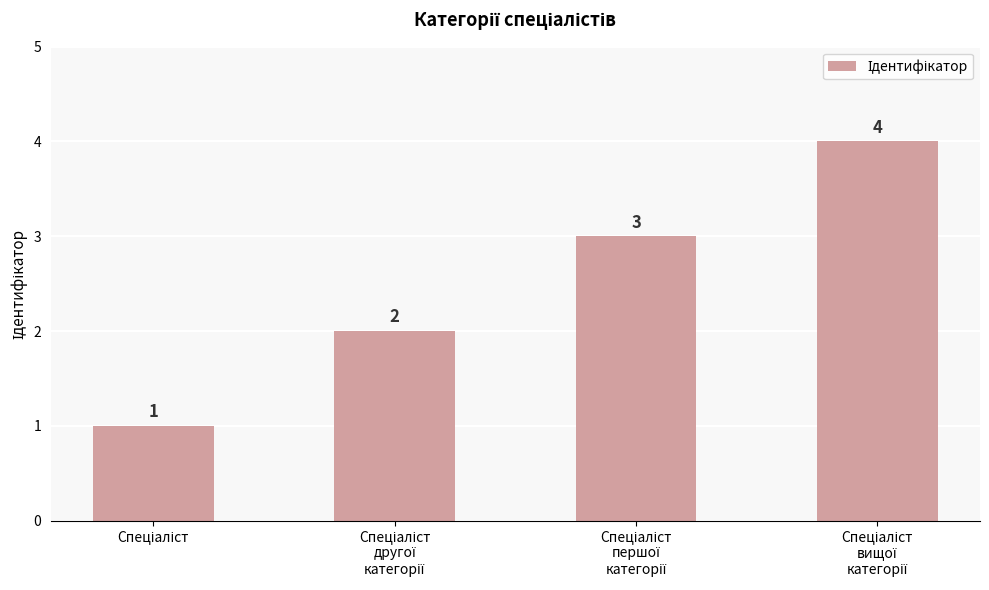

What is the value of the 4th bar from the left?

4